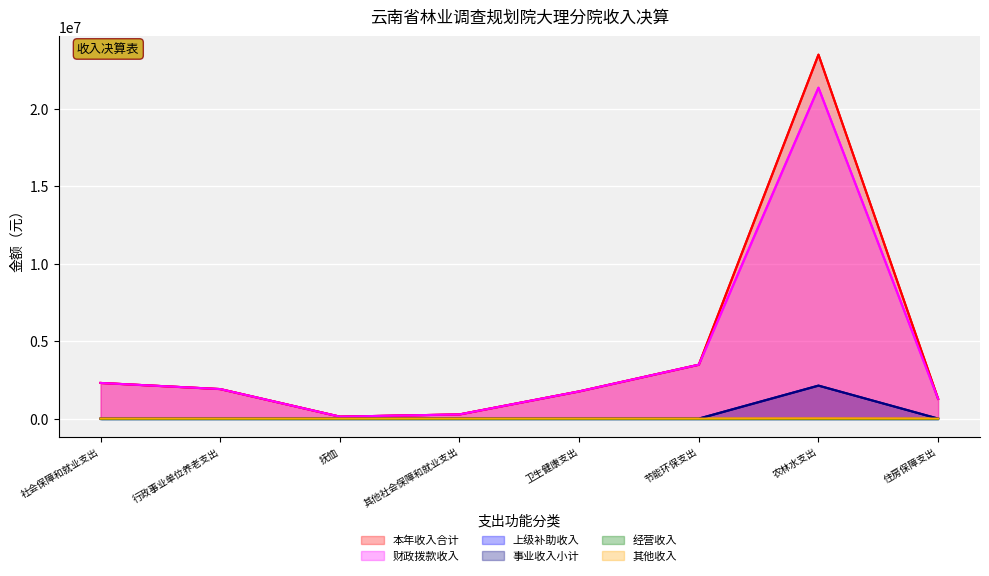

True or false: 本年收入合计 and 经营收入 cross at least once.

False